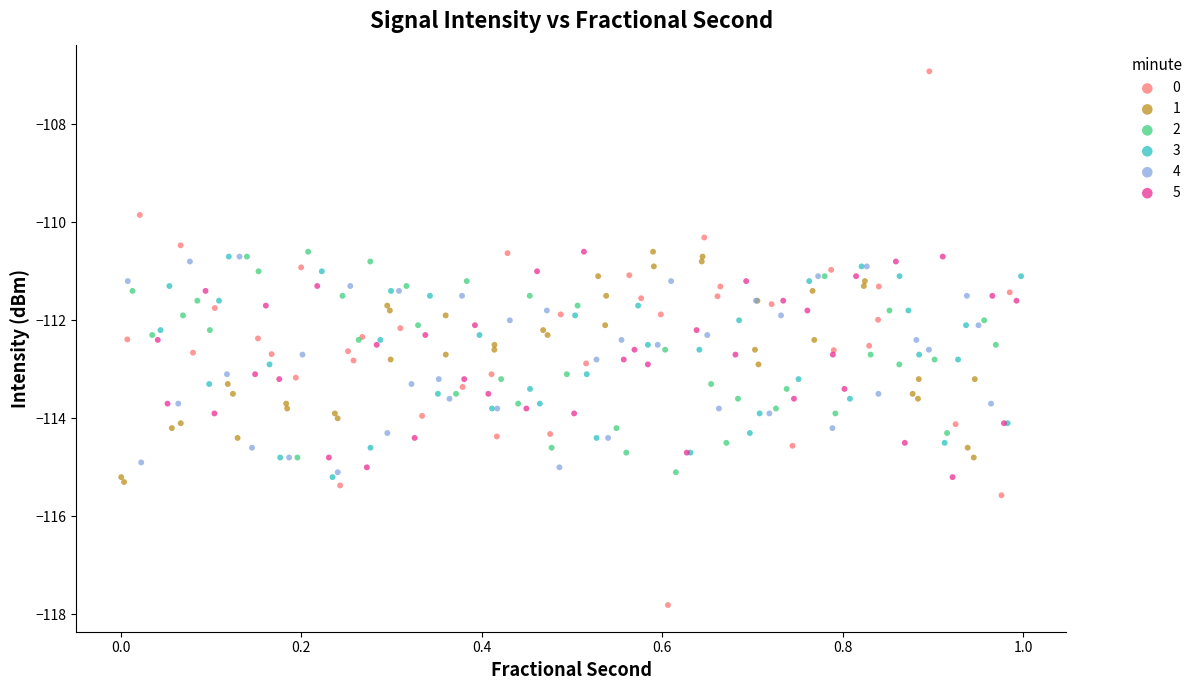

What are all the series names shown in the legend?

0, 1, 2, 3, 4, 5